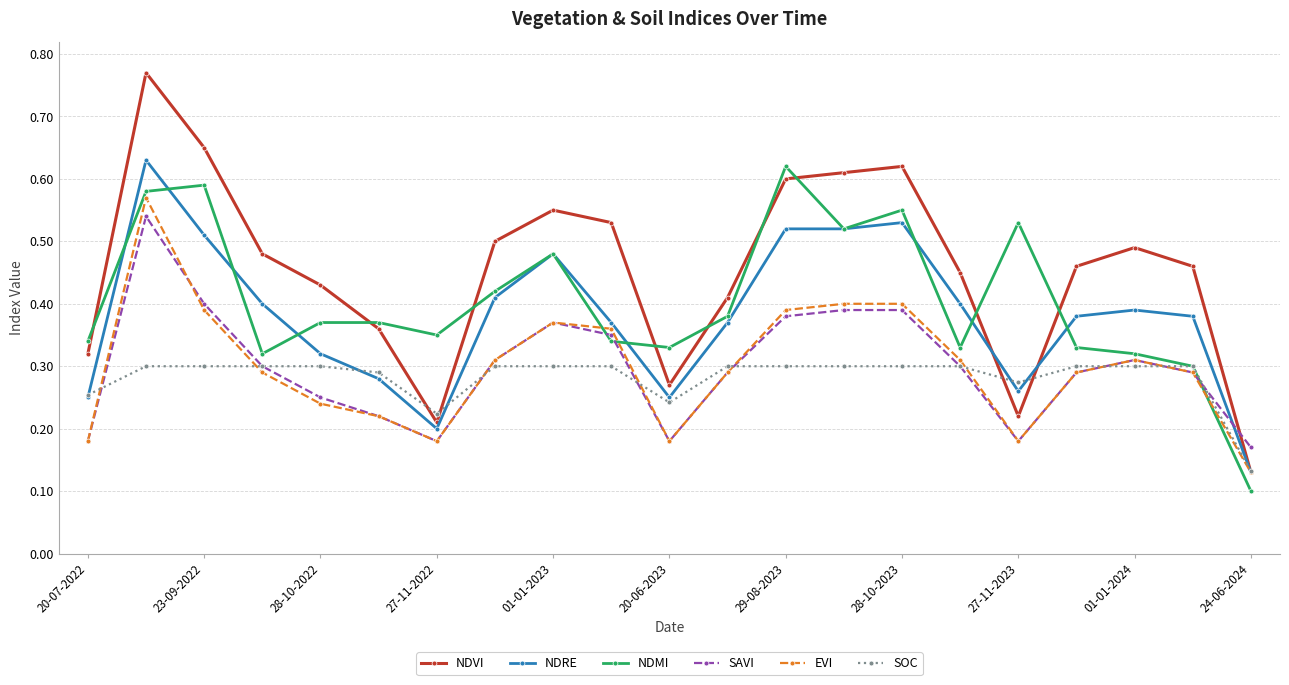

Which series has the widest spread of values?

NDVI